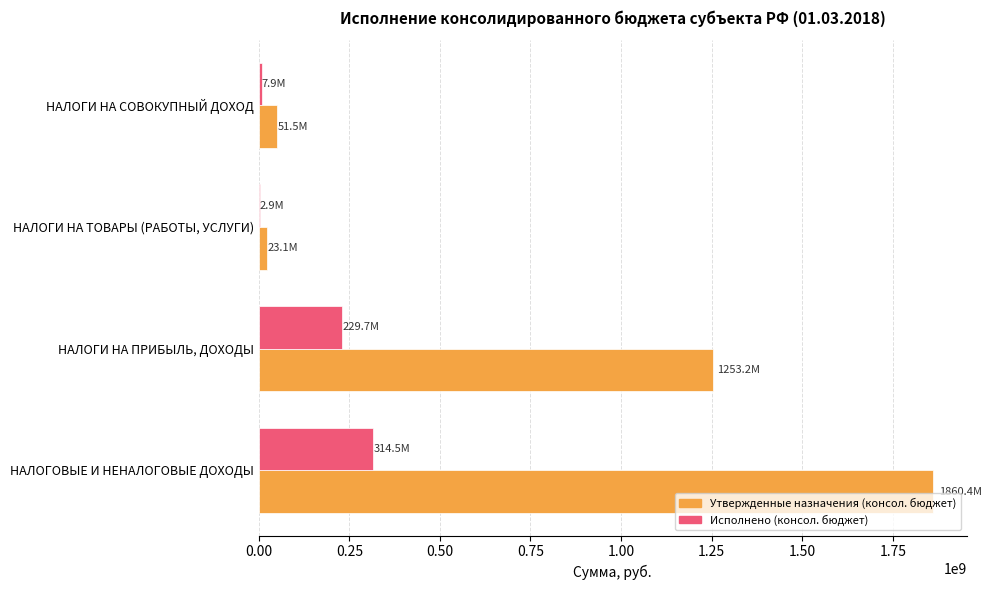

At which category is the sum across all series the highest?

НАЛОГОВЫЕ И НЕНАЛОГОВЫЕ ДОХОДЫ